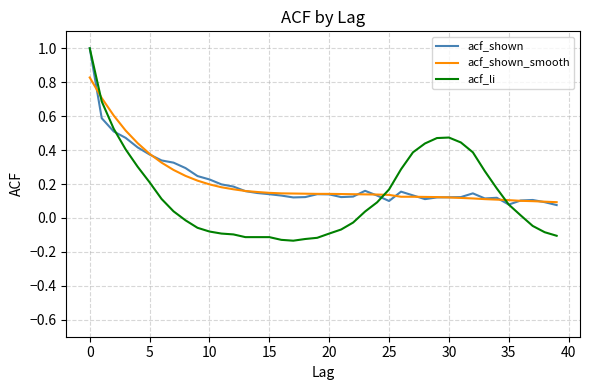

Which series has the widest spread of values?

acf_li